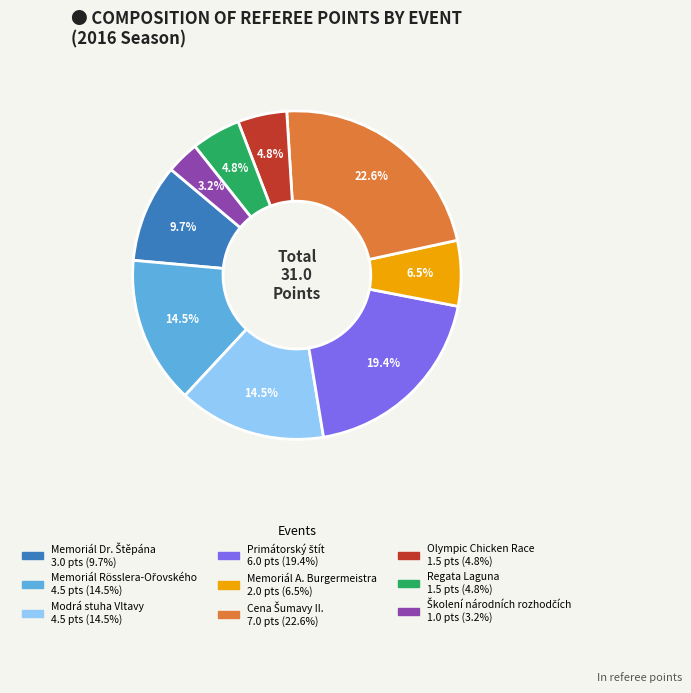

Is there a majority slice in this chart?

No